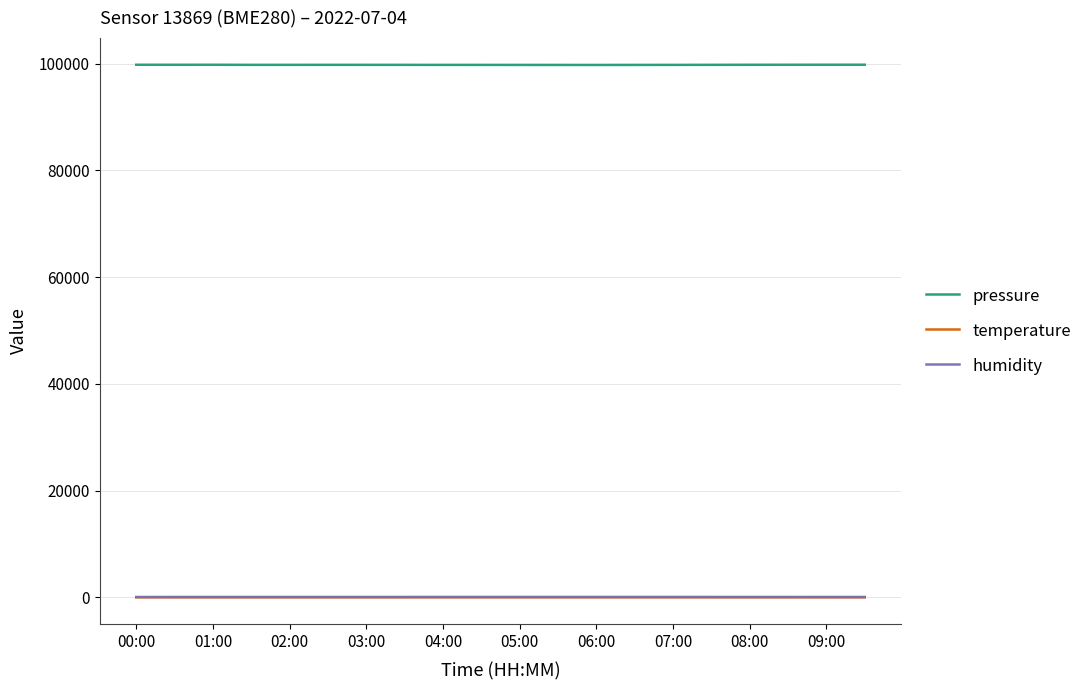

What are all the series names shown in the legend?

pressure, temperature, humidity